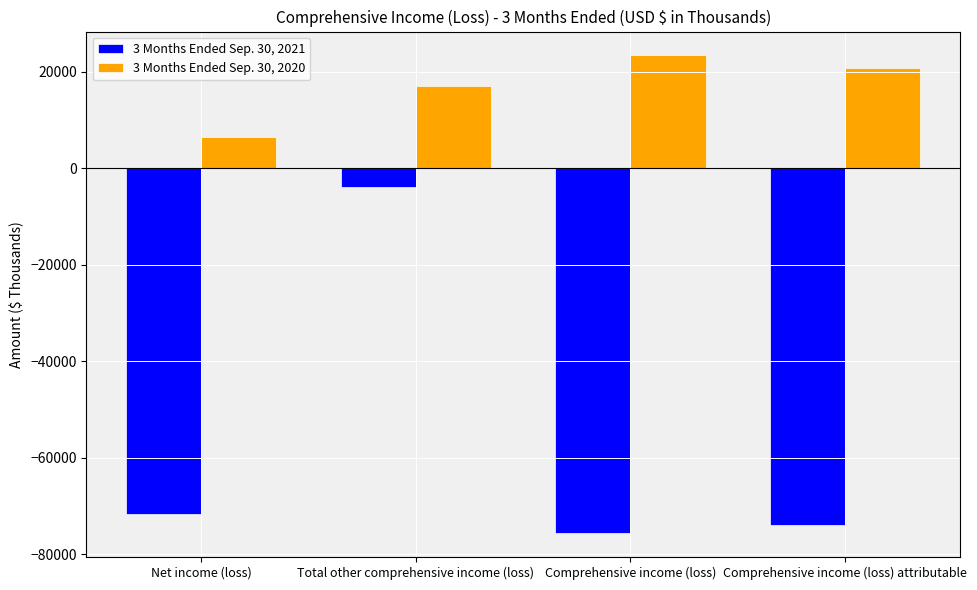

How many groups of bars are there?

4